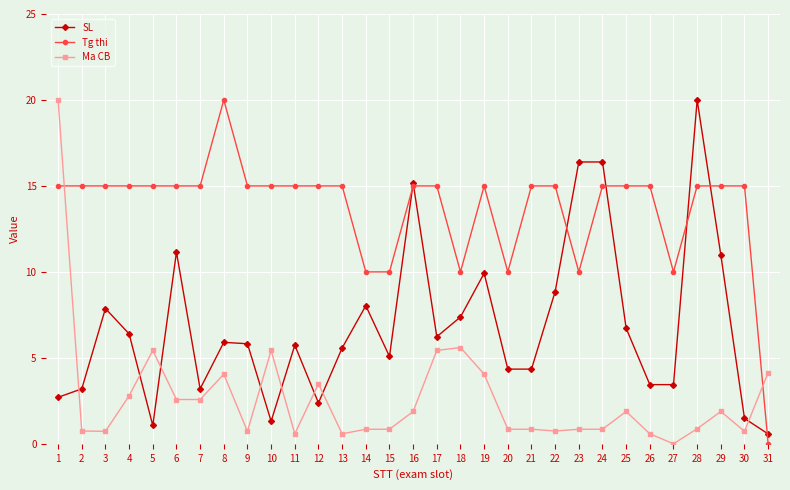

What is the value of the SL point at the 31st from the left?

0.6